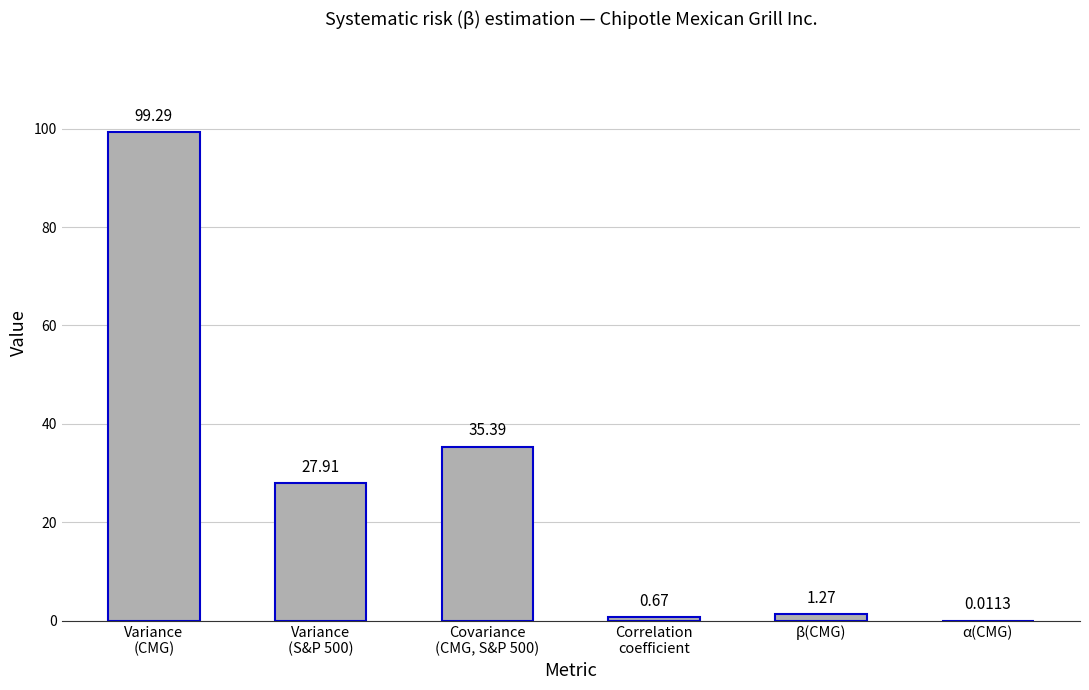

Which category has the highest value across all series?

Variance
(CMG)